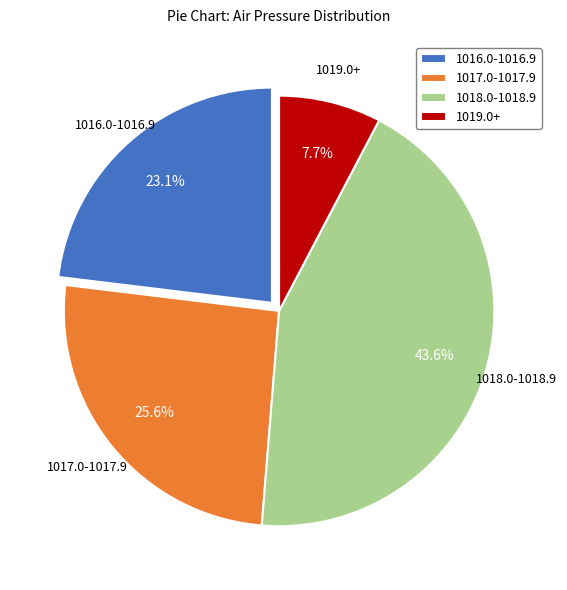

How many segments does this pie chart have?

4